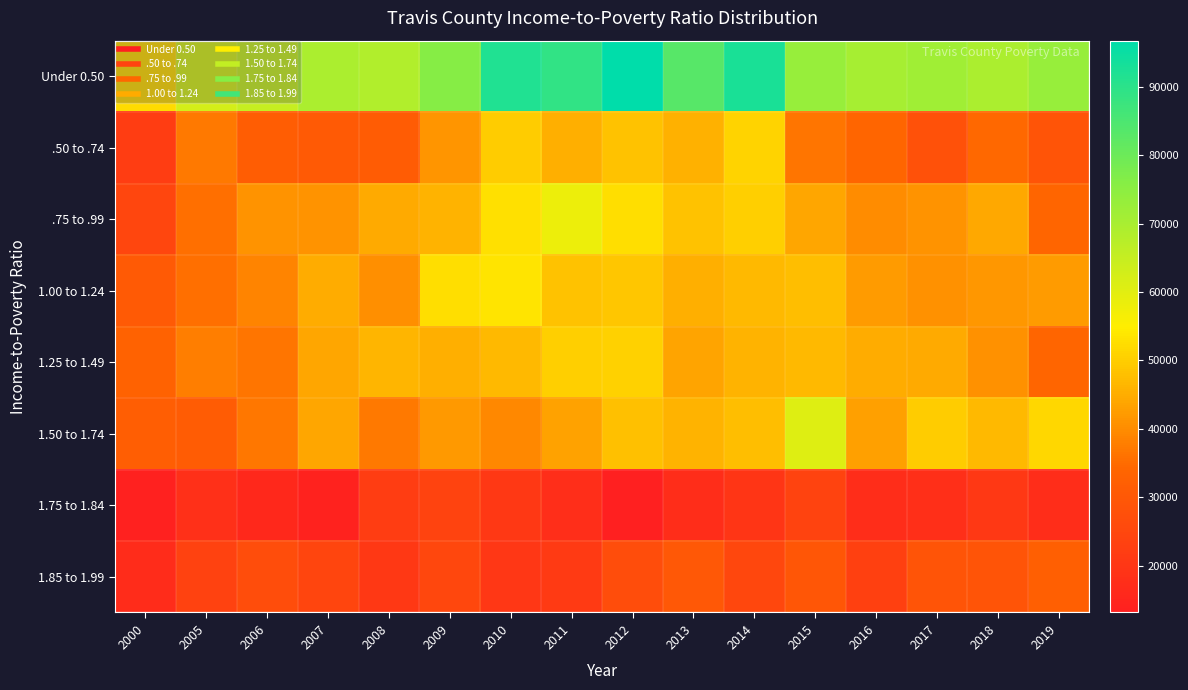

Rank the series at 2009 from lowest to highest value.

1.75 to 1.84, 1.85 to 1.99, .50 to .74, 1.50 to 1.74, 1.25 to 1.49, .75 to .99, 1.00 to 1.24, Under 0.50